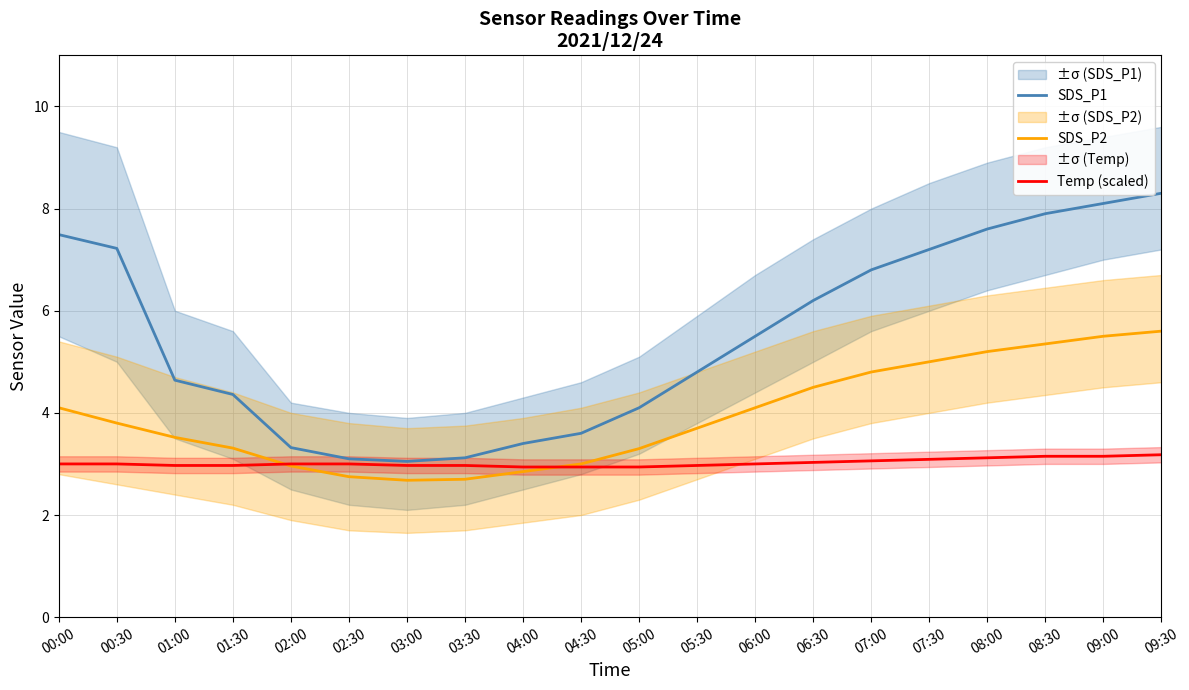

Reading right to left, extract all data points from this chart.

SDS_P1: 09:30=8.3	09:00=8.1	08:30=7.9	08:00=7.6	07:30=7.2	07:00=6.8	06:30=6.2	06:00=5.5	05:30=4.8	05:00=4.1	04:30=3.6	04:00=3.4	03:30=3.1	03:00=3.0	02:30=3.1	02:00=3.3	01:30=4.4	01:00=4.6	00:30=7.2	00:00=7.5
SDS_P2: 09:30=5.6	09:00=5.5	08:30=5.3	08:00=5.2	07:30=5.0	07:00=4.8	06:30=4.5	06:00=4.1	05:30=3.7	05:00=3.3	04:30=3.0	04:00=2.9	03:30=2.7	03:00=2.7	02:30=2.8	02:00=3.0	01:30=3.3	01:00=3.5	00:30=3.8	00:00=4.1
Temp (scaled): 09:30=3.2	09:00=3.2	08:30=3.2	08:00=3.1	07:30=3.1	07:00=3.1	06:30=3.0	06:00=3.0	05:30=3.0	05:00=2.9	04:30=2.9	04:00=2.9	03:30=3.0	03:00=3.0	02:30=3.0	02:00=3.0	01:30=3.0	01:00=3.0	00:30=3.0	00:00=3.0